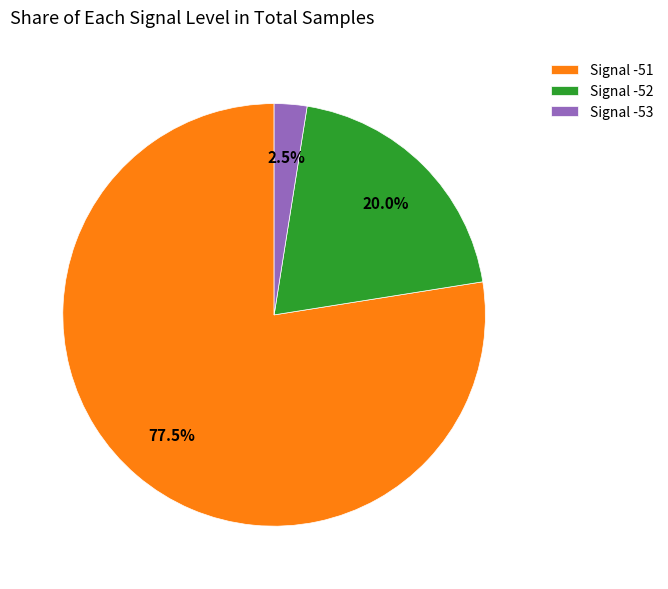

Which slice is the largest?

Signal -51